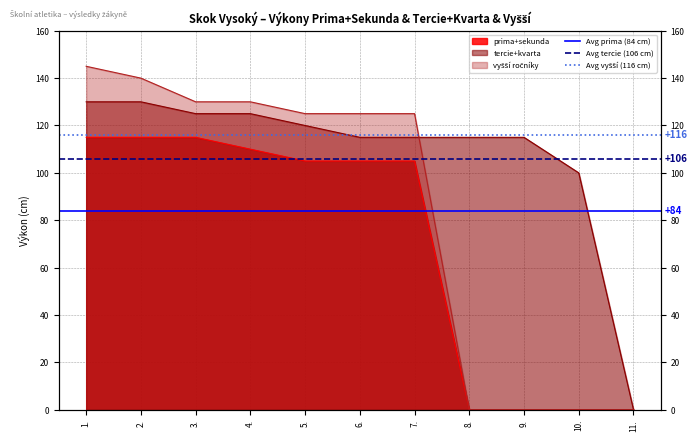

Which has a higher value, 1. or 2.?

1.